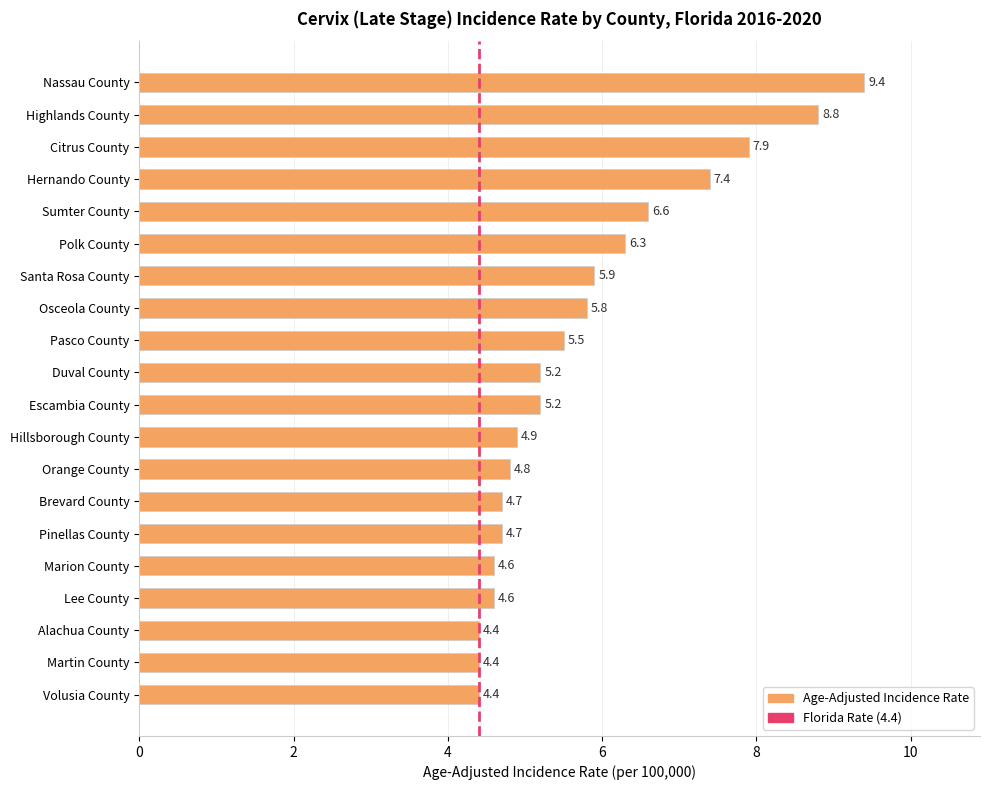

Reading bottom to top, extract all data points from this chart.

4.4	4.4	4.4	4.6	4.6	4.7	4.7	4.8	4.9	5.2	5.2	5.5	5.8	5.9	6.3	6.6	7.4	7.9	8.8	9.4